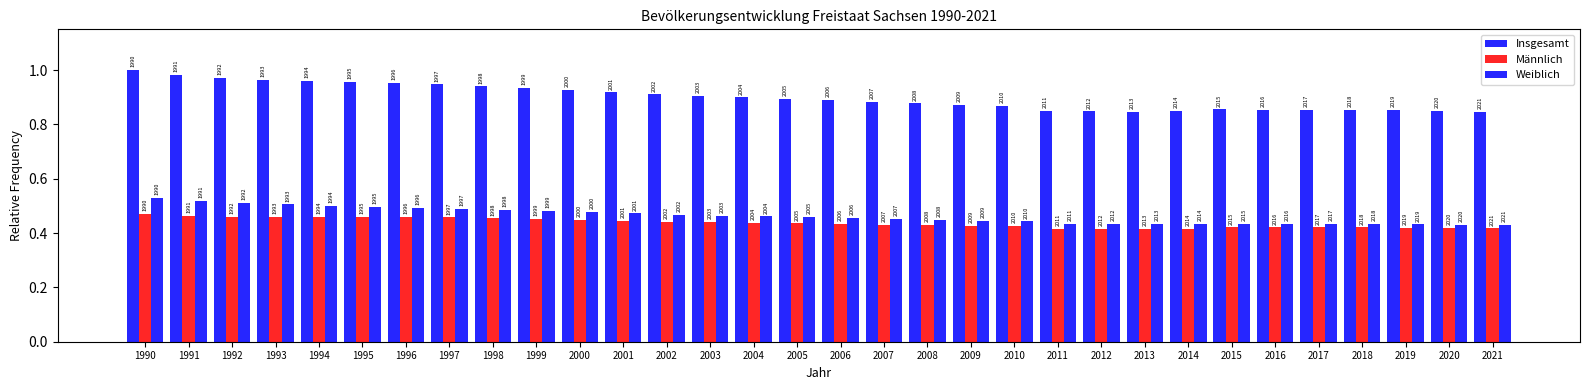

What is the average value of the Männlich series?

0.4